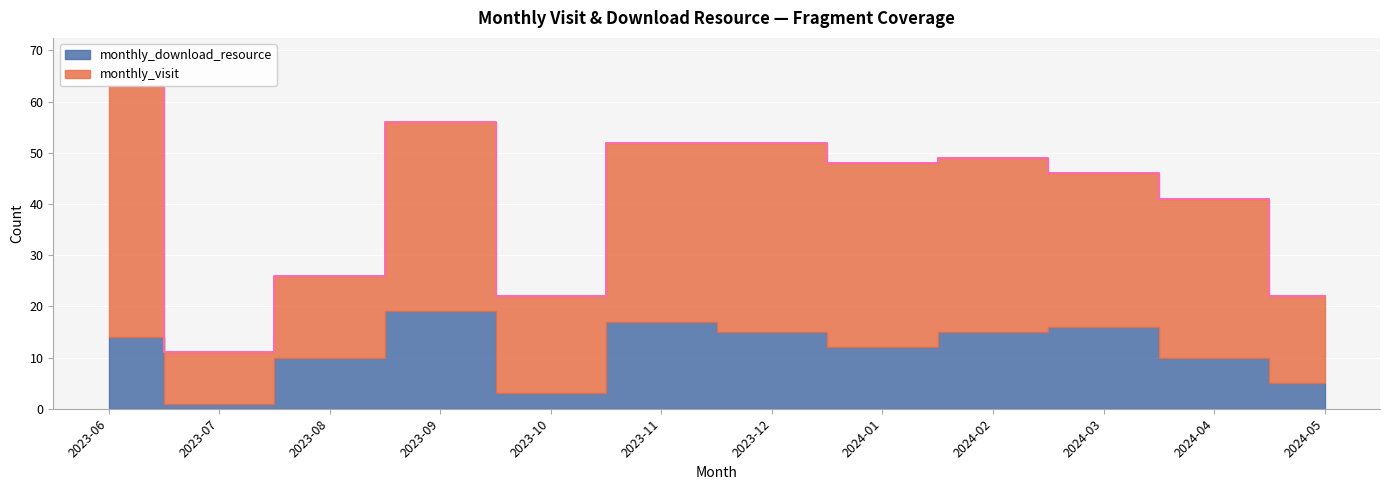

Read the monthly_visit value at 2023-06.

49